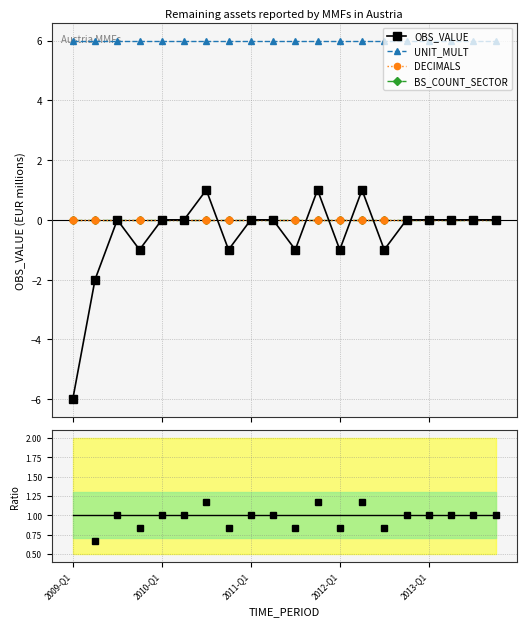

What position from the right is 18?

2